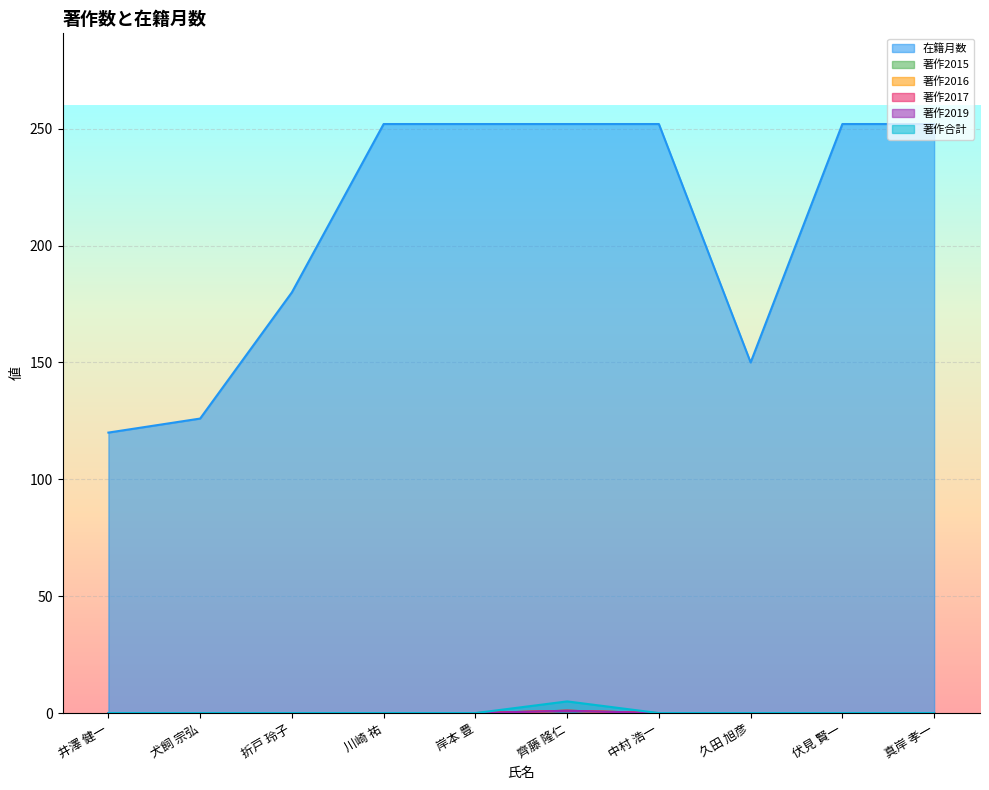

Is the value of 在籍月数 at 折戸 玲子 greater than the value of 著作2016 at 川崎 祐?

Yes